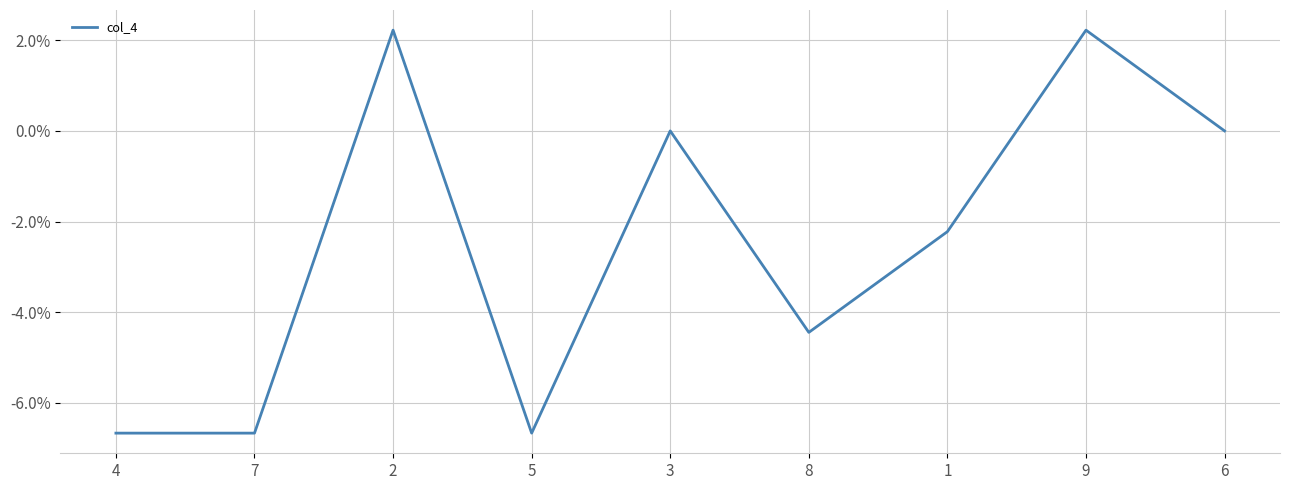

Is this an area chart (filled region under the line)?

No